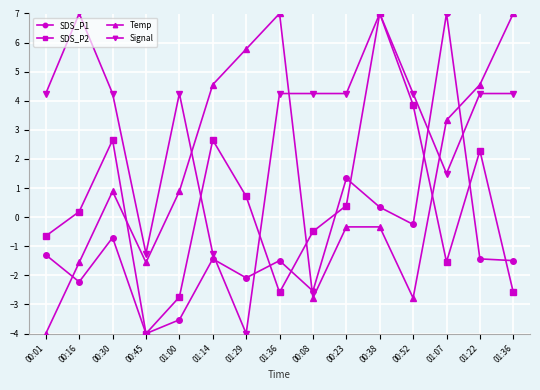

How many negative values does the Signal series have?

3